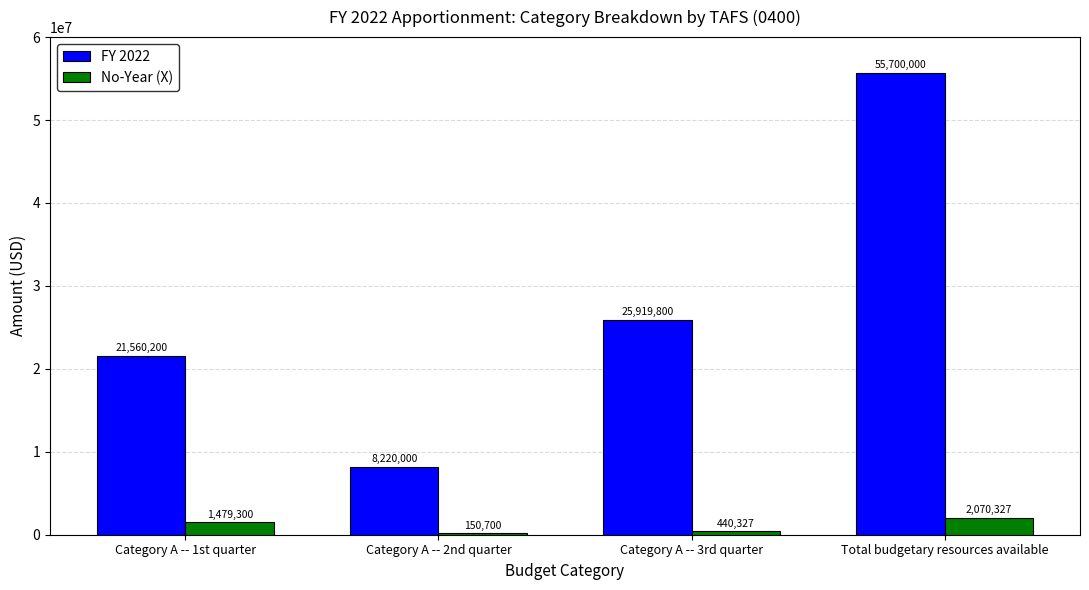

Which series has the widest spread of values?

FY 2022